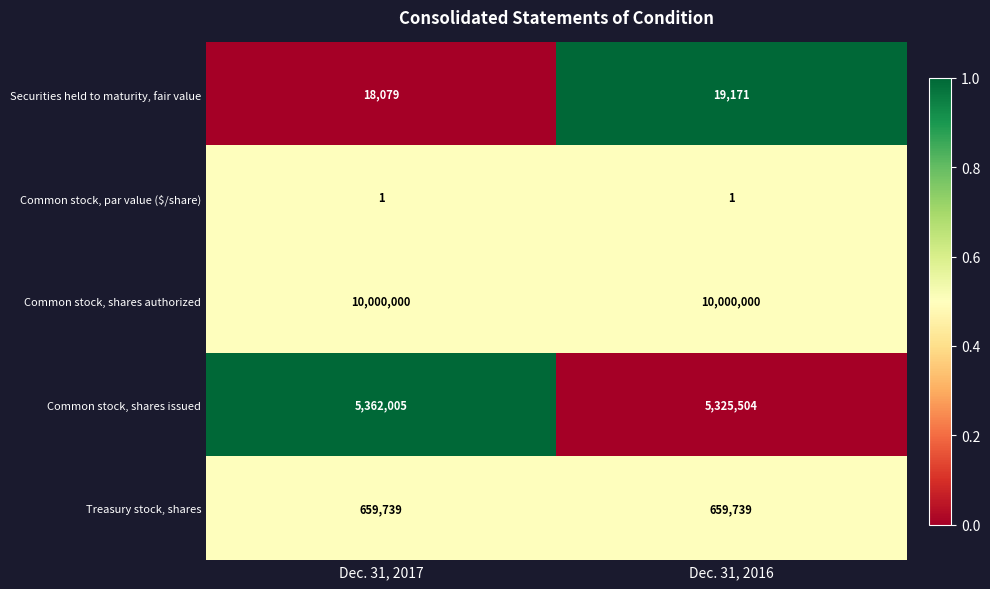

Is it true that Common stock, shares authorized equals 6498341 at Dec. 31, 2016?

False